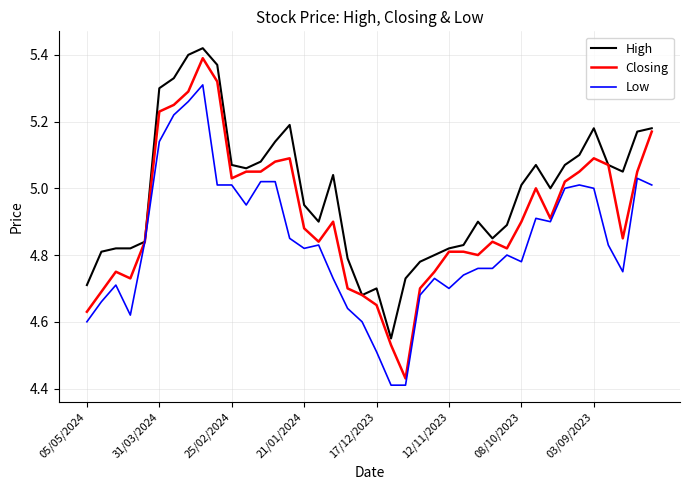

Rank the series by their maximum value, from lowest to highest.

Low, Closing, High